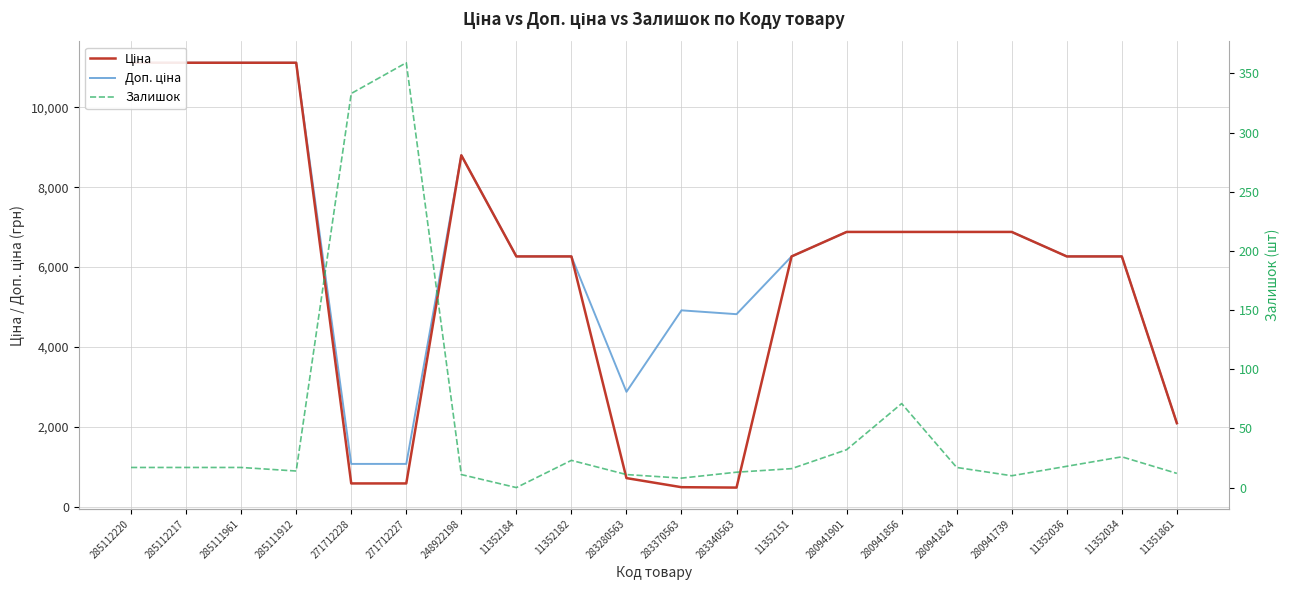

At how many categories does at least one series exceed 2094?

18